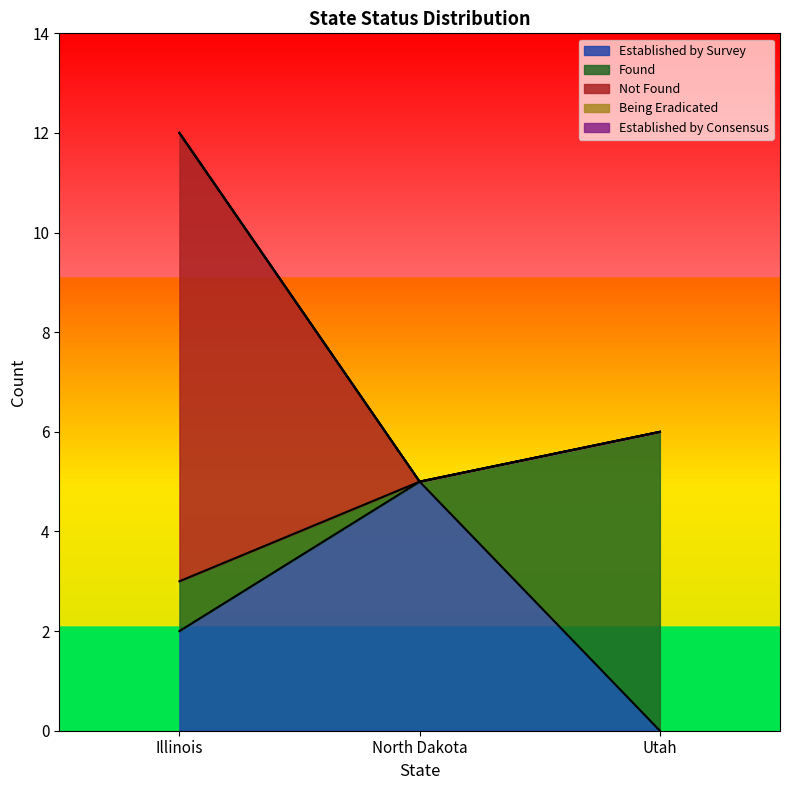

Count the number of categories in the chart.

3